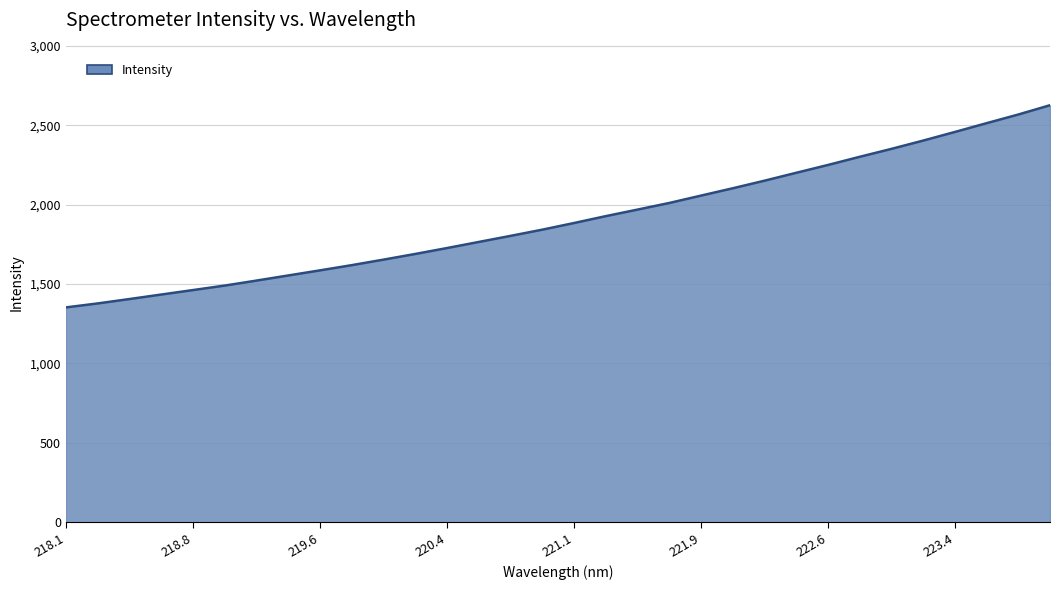

Count the number of values greater than 1884.

16